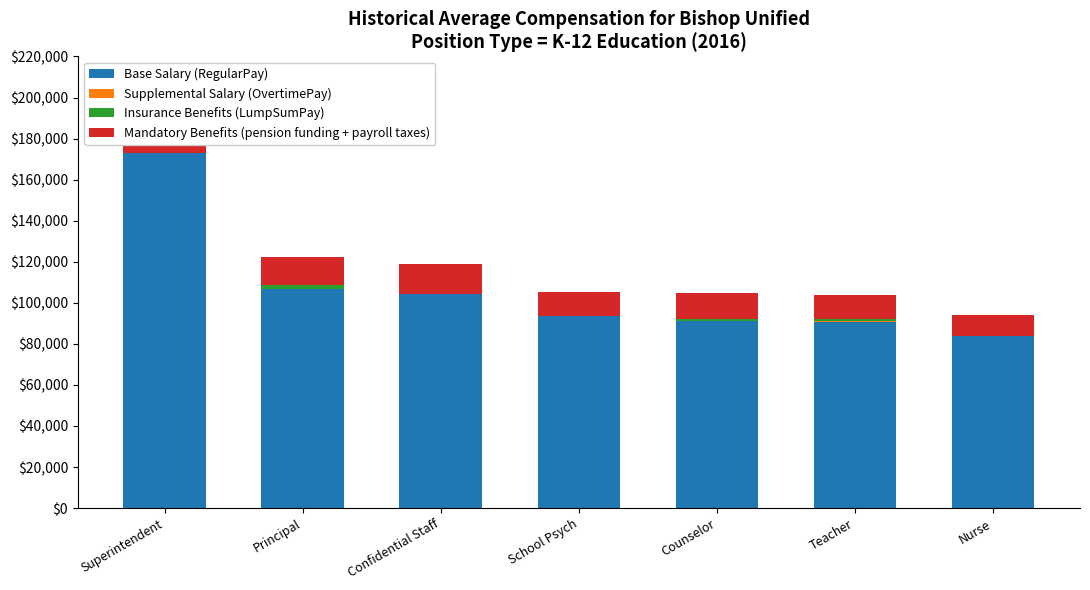

What position from the right is Teacher?

2